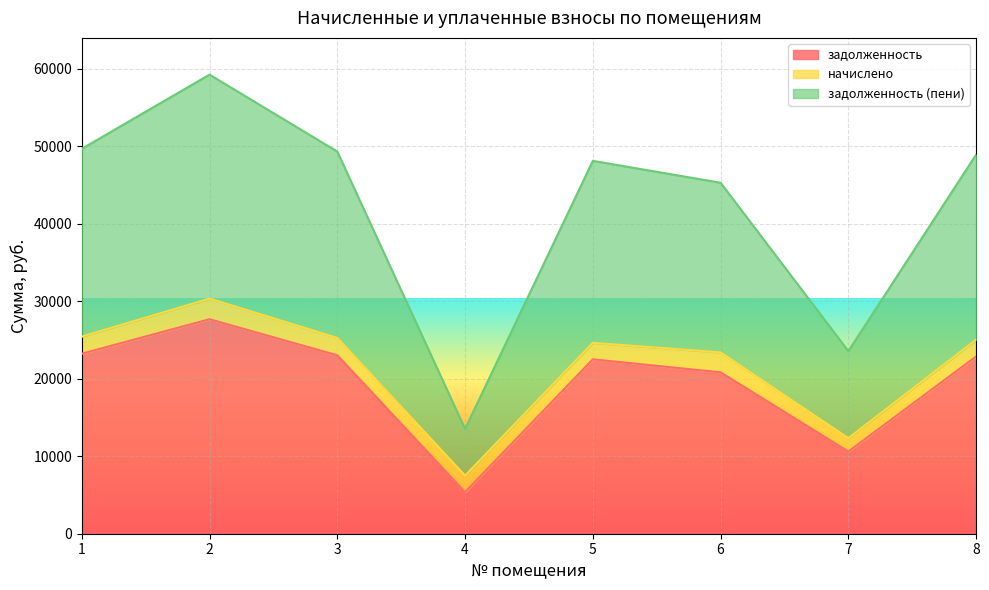

What is the value of the задолженность (пени) point at the 8th from the left?

48909.9